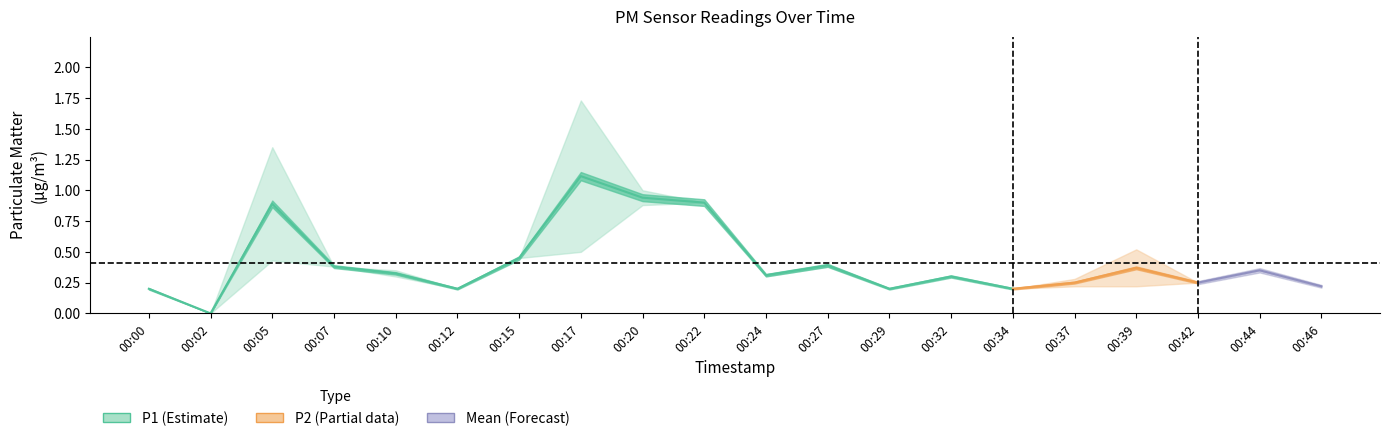

What is the maximum value shown in the chart?

1.7